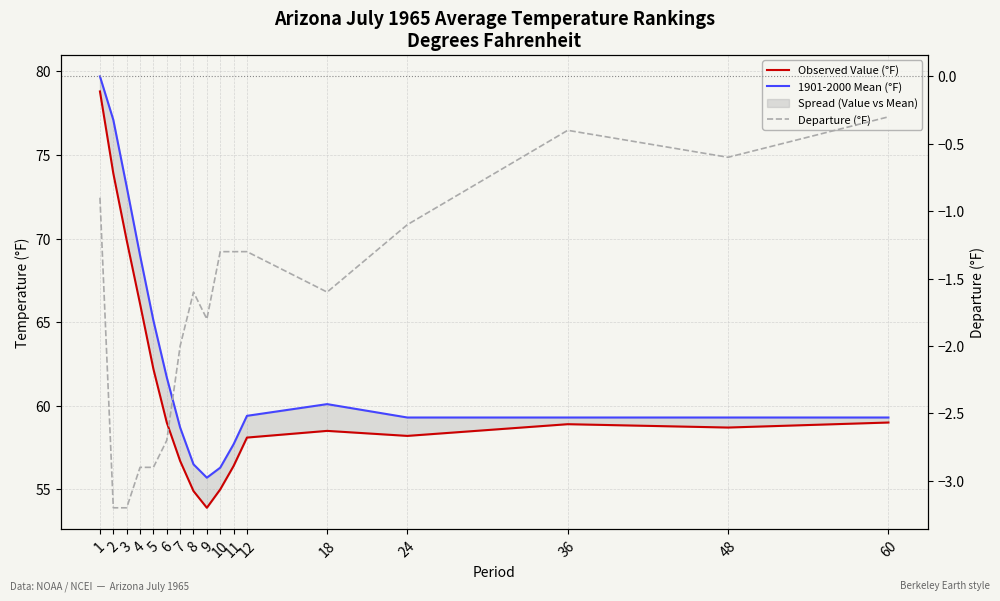

Which series has the largest range (max minus min)?

Observed Value (°F)